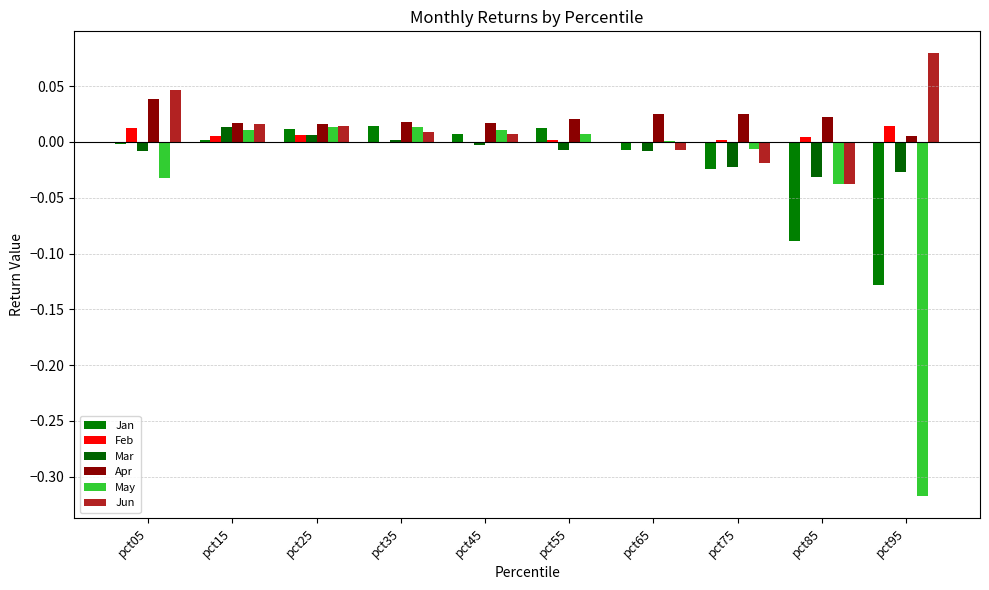

At which category does the chart reach its peak across all series?

pct95